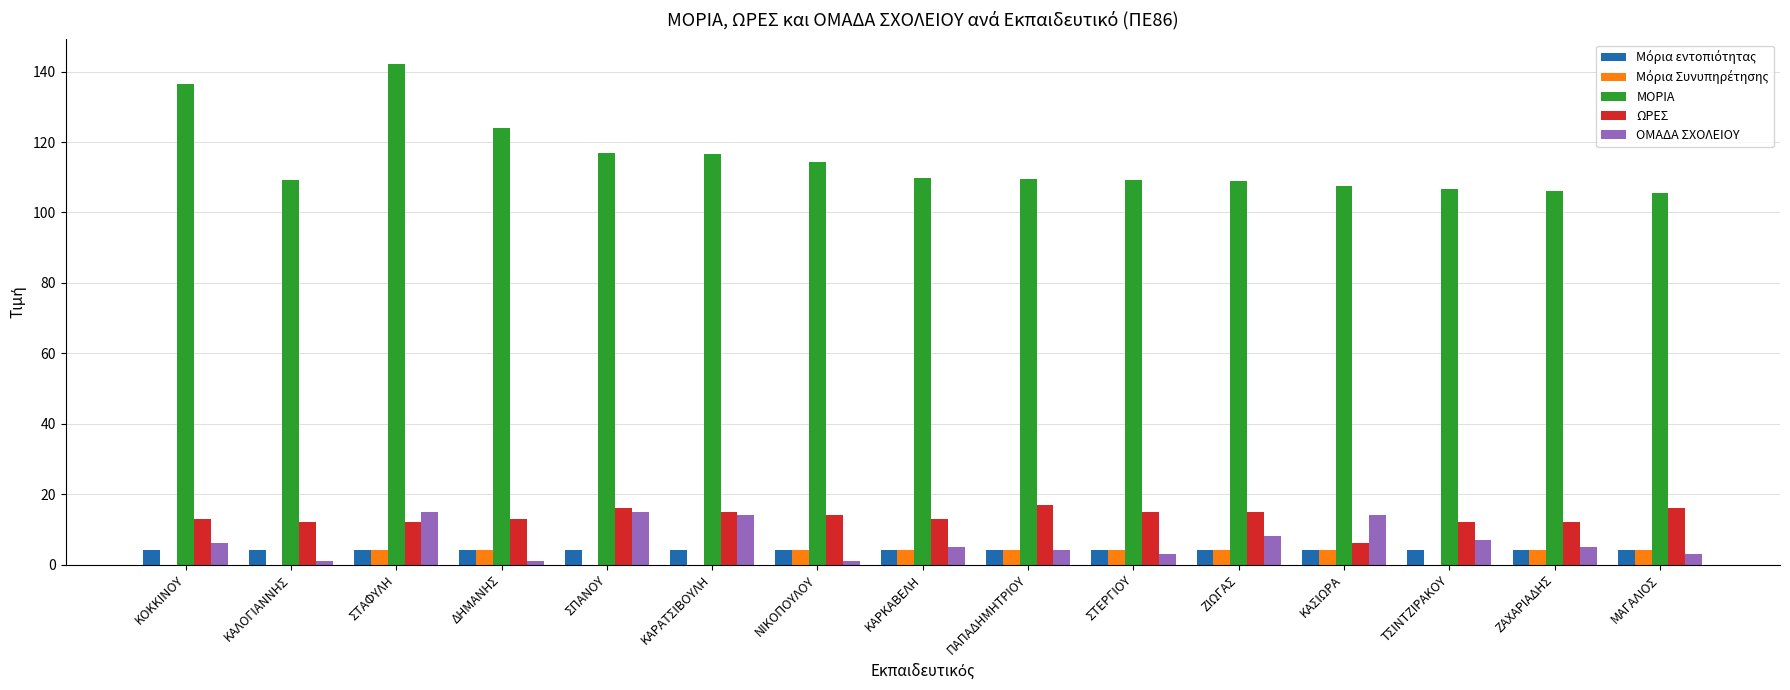

What is the total value across all series at ΤΣΙΝΤΖΙΡΑΚΟΥ?

129.7